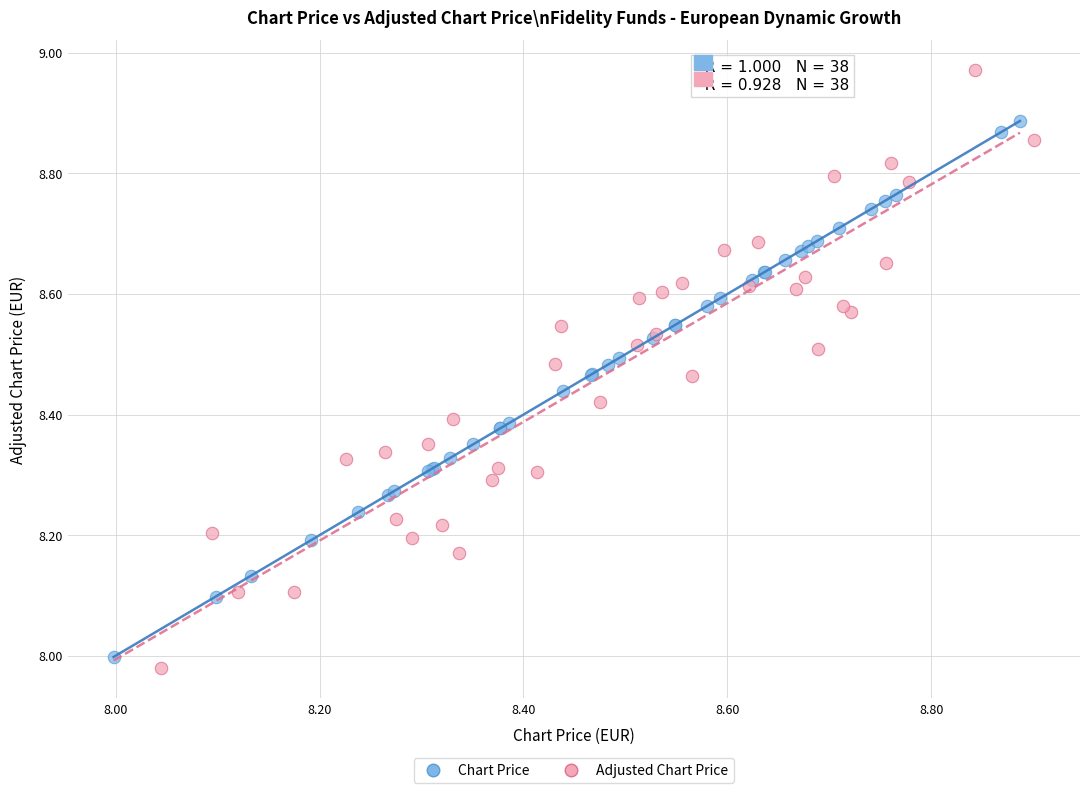

Which series has the largest Y range (max minus min)?

Adjusted Chart Price